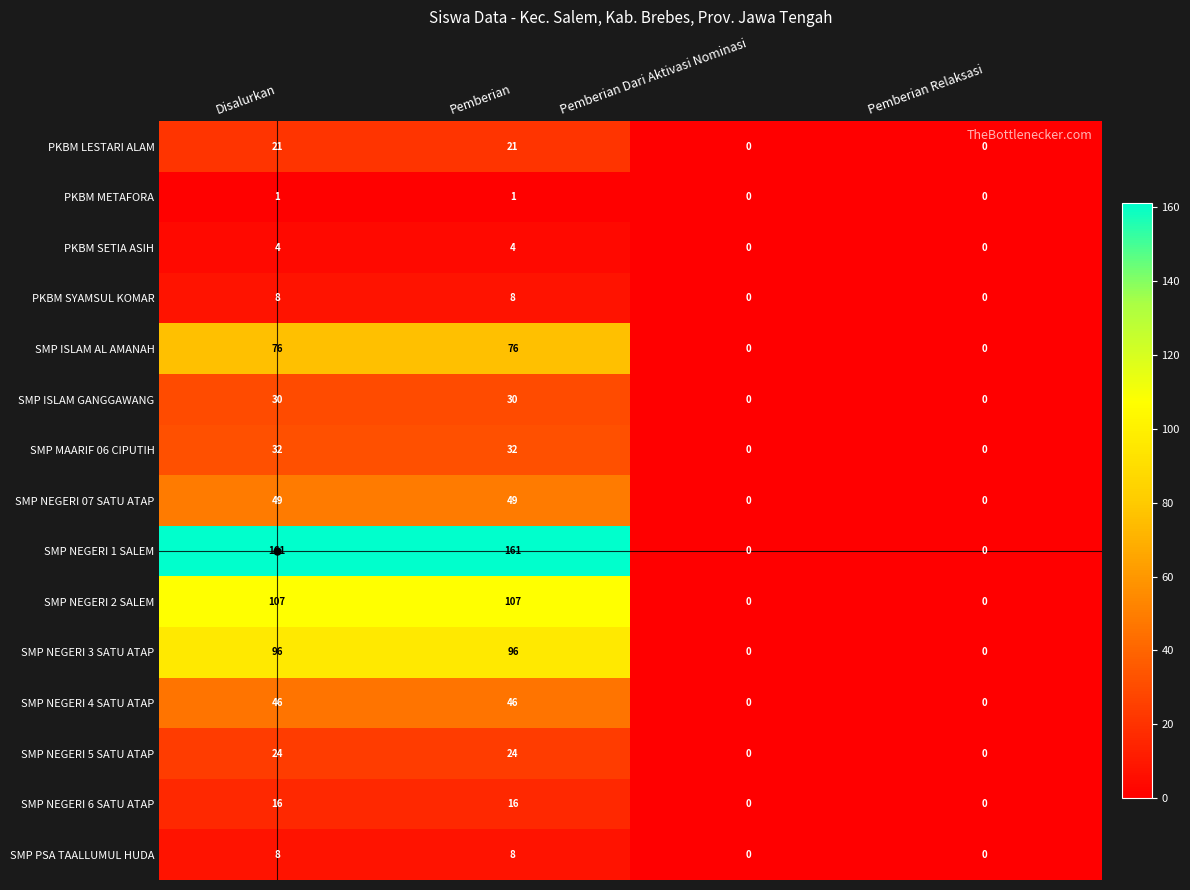

The SMP NEGERI 4 SATU ATAP series shows 46 at Disalurkan. True or false?

True